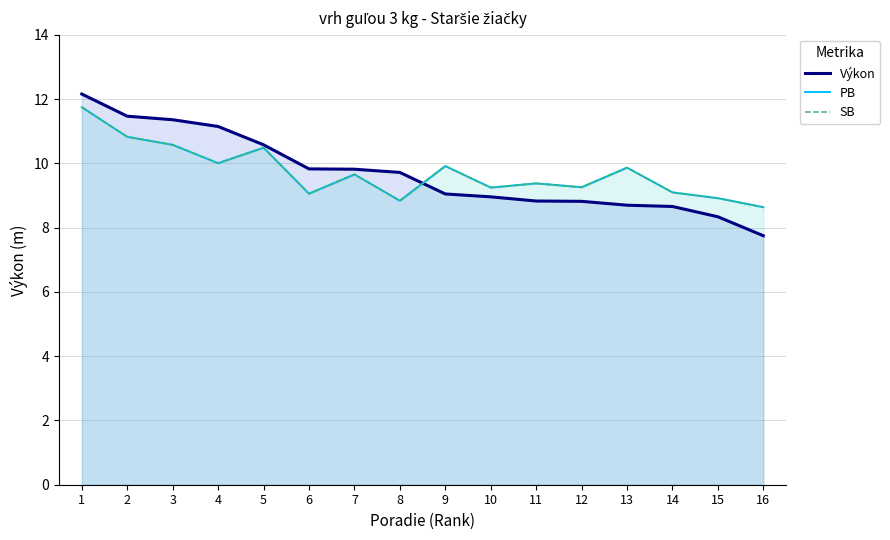

What are all the series names shown in the legend?

Výkon, PB, SB